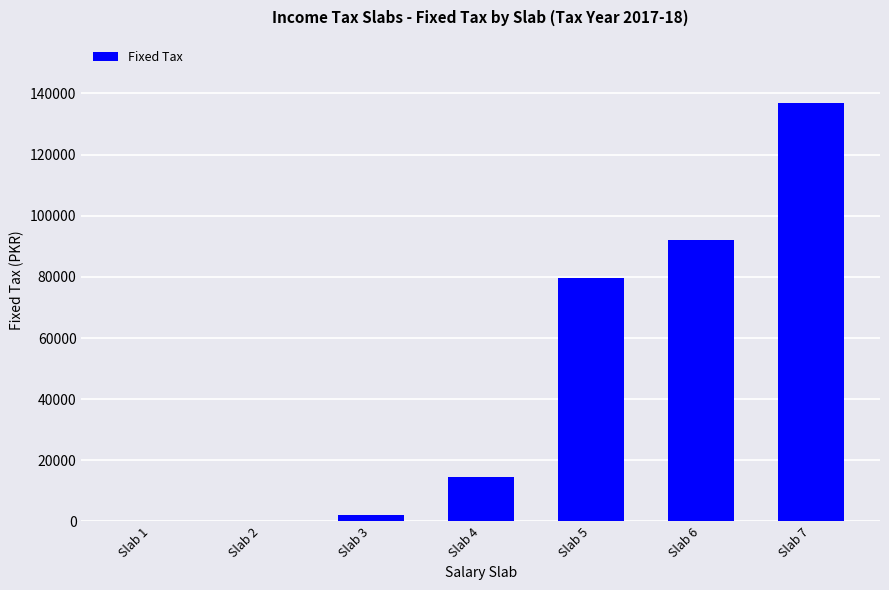

At which category does the chart reach its peak across all series?

Slab 7